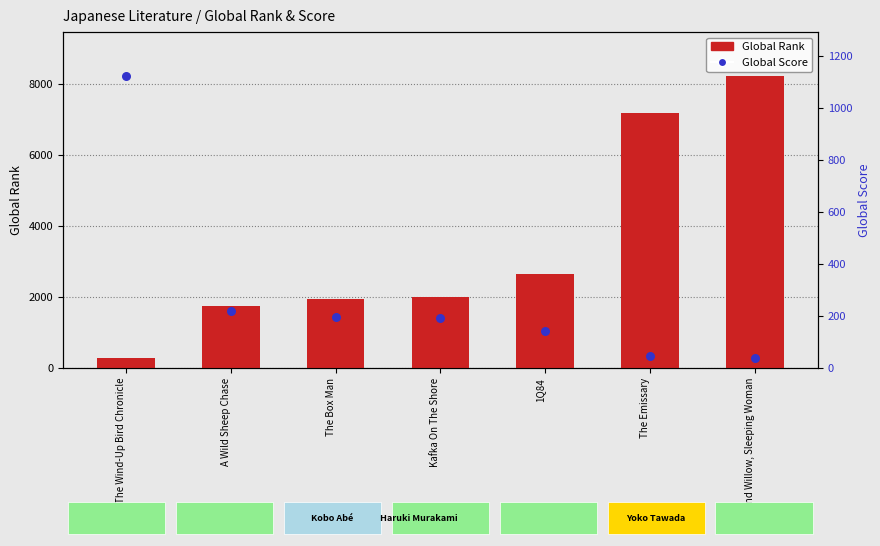

What is the total value across all series at Blind Willow, Sleeping Woman?

8263